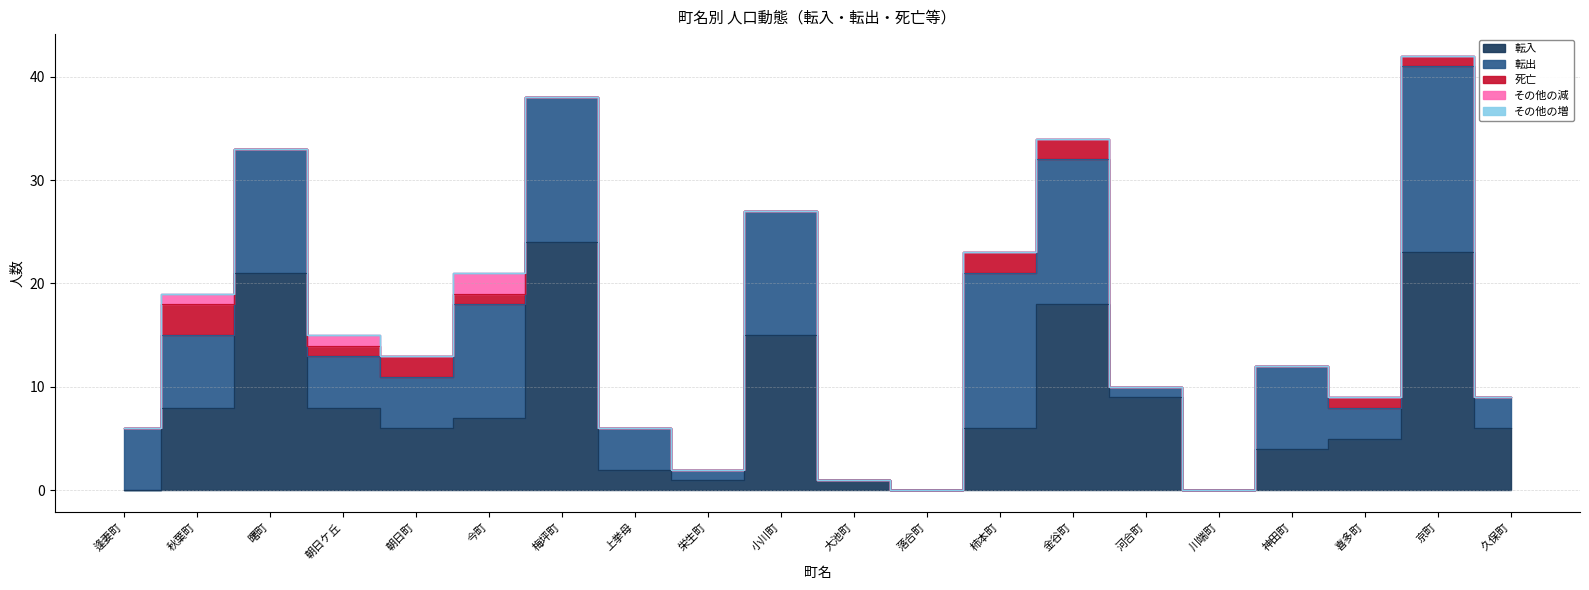

Count the number of data series in this chart.

5